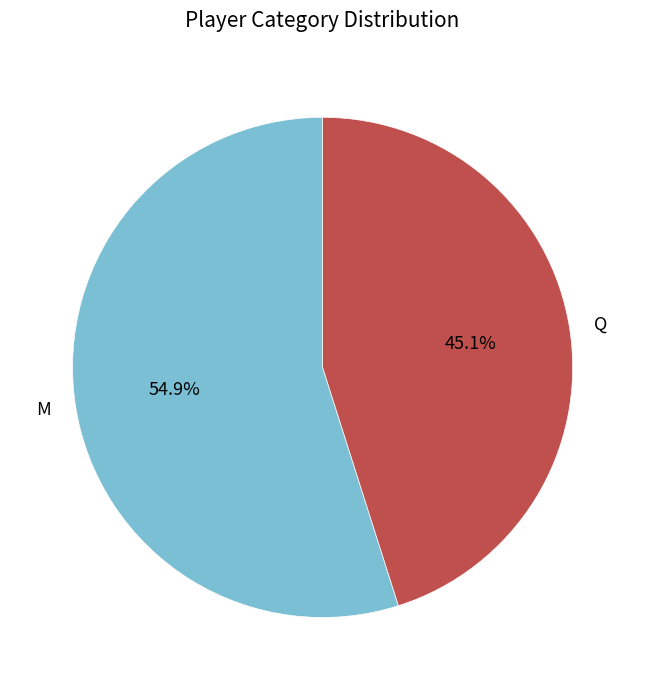

How many slices are in this pie chart?

2